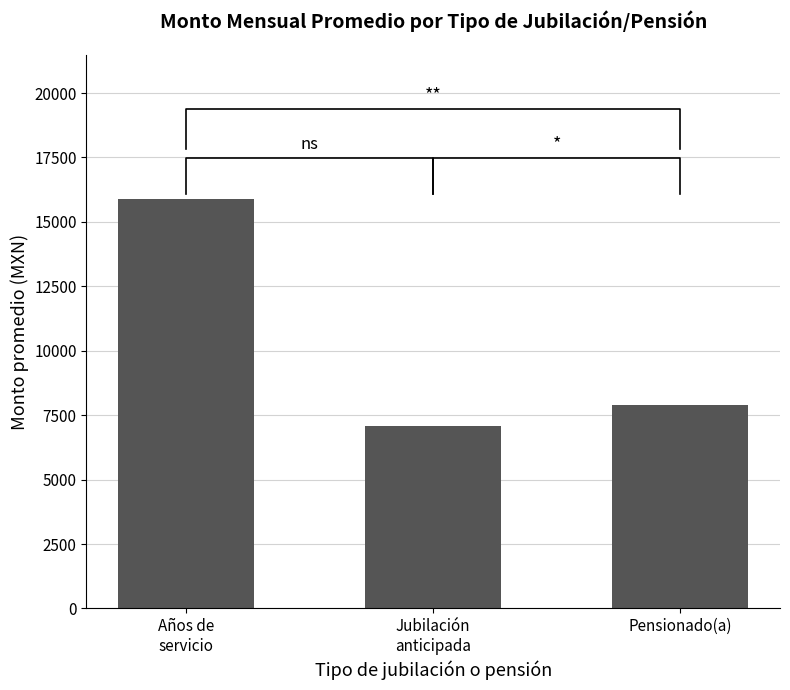

What is the change in value from Años de
servicio to Jubilación
anticipada?

-8826.3